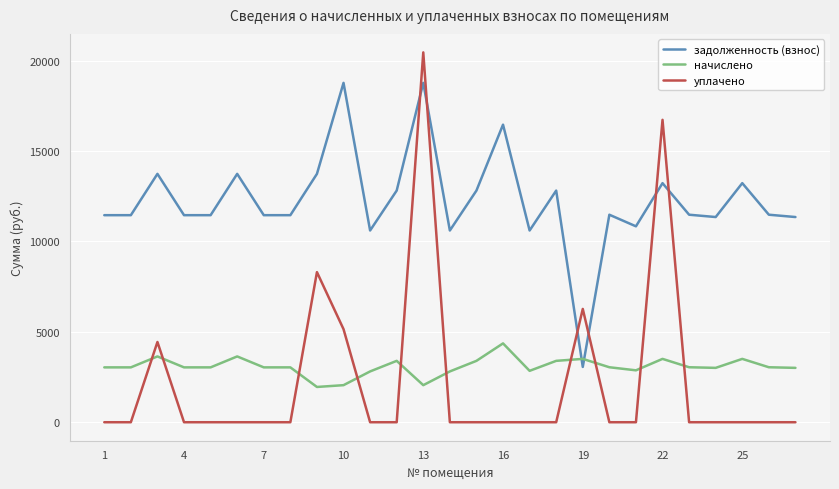

List the series in order of their peak value, highest first.

уплачено, задолженность (взнос), начислено